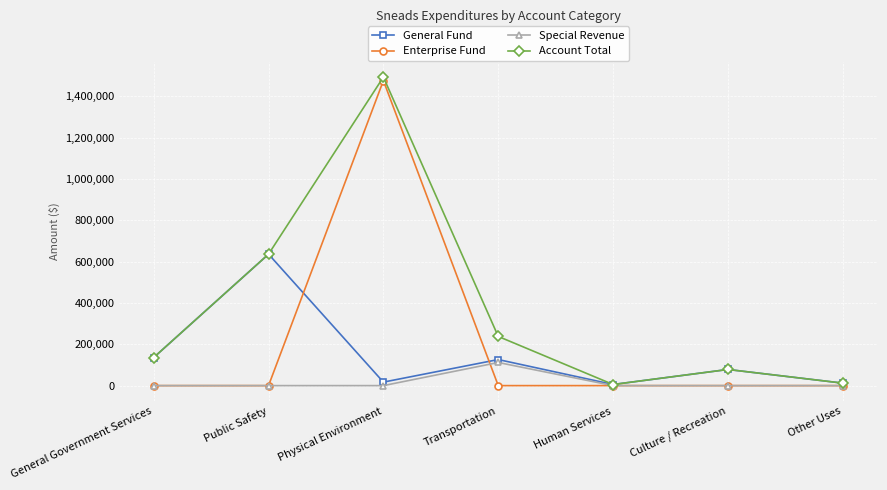

True or false: Enterprise Fund and General Fund cross at least once.

True